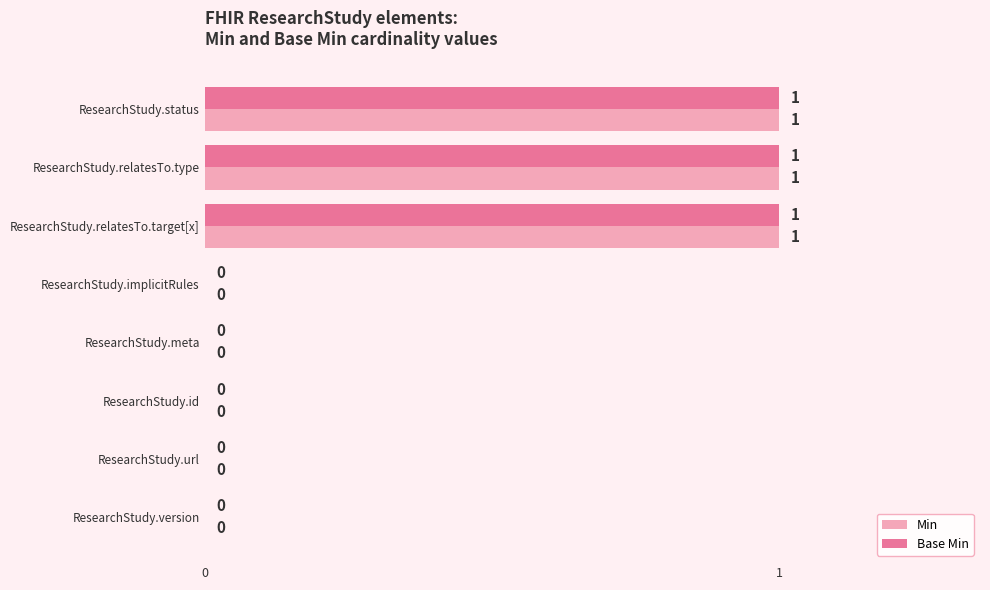

How many Min values are between 0 and 1?

8